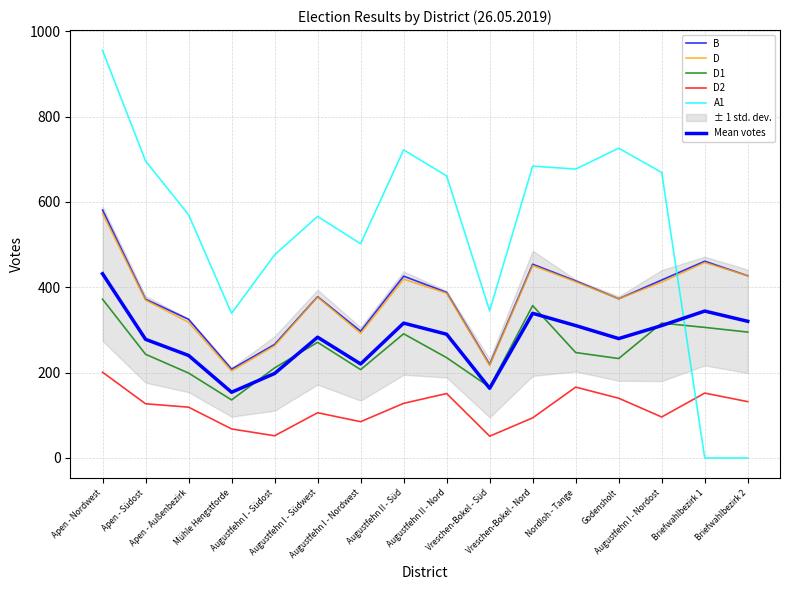

Reading left to right, extract all data points from this chart.

B: Apen - Nordwest=581.0	Apen - Südost=372.0	Apen - Außenbezirk=325.0	Mühle Hengstforde=208.0	Augustfehn I - Südost=266.0	Augustfehn I - Südwest=378.0	Augustfehn I - Nordwest=297.0	Augustfehn II - Süd=426.0	Augustfehn II - Nord=388.0	Vreschen-Bokel - Süd=219.0	Vreschen-Bokel - Nord=454.0	Nordloh - Tange=415.0	Godensholt=373.0	Augustfehn I - Nordost=417.0	Briefwahlbezirk 1=461.0	Briefwahlbezirk 2=427.0
D: Apen - Nordwest=573.0	Apen - Südost=370.0	Apen - Außenbezirk=318.0	Mühle Hengstforde=204.0	Augustfehn I - Südost=263.0	Augustfehn I - Südwest=377.0	Augustfehn I - Nordwest=292.0	Augustfehn II - Süd=419.0	Augustfehn II - Nord=386.0	Vreschen-Bokel - Süd=217.0	Vreschen-Bokel - Nord=451.0	Nordloh - Tange=413.0	Godensholt=373.0	Augustfehn I - Nordost=412.0	Briefwahlbezirk 1=458.0	Briefwahlbezirk 2=427.0
D1: Apen - Nordwest=372.0	Apen - Südost=243.0	Apen - Außenbezirk=199.0	Mühle Hengstforde=136.0	Augustfehn I - Südost=211.0	Augustfehn I - Südwest=271.0	Augustfehn I - Nordwest=207.0	Augustfehn II - Süd=291.0	Augustfehn II - Nord=235.0	Vreschen-Bokel - Süd=166.0	Vreschen-Bokel - Nord=357.0	Nordloh - Tange=247.0	Godensholt=233.0	Augustfehn I - Nordost=316.0	Briefwahlbezirk 1=306.0	Briefwahlbezirk 2=295.0
D2: Apen - Nordwest=201.0	Apen - Südost=127.0	Apen - Außenbezirk=119.0	Mühle Hengstforde=68.0	Augustfehn I - Südost=52.0	Augustfehn I - Südwest=106.0	Augustfehn I - Nordwest=85.0	Augustfehn II - Süd=128.0	Augustfehn II - Nord=151.0	Vreschen-Bokel - Süd=51.0	Vreschen-Bokel - Nord=94.0	Nordloh - Tange=166.0	Godensholt=140.0	Augustfehn I - Nordost=96.0	Briefwahlbezirk 1=152.0	Briefwahlbezirk 2=132.0
A1: Apen - Nordwest=955.0	Apen - Südost=696.0	Apen - Außenbezirk=570.0	Mühle Hengstforde=339.0	Augustfehn I - Südost=476.0	Augustfehn I - Südwest=566.0	Augustfehn I - Nordwest=502.0	Augustfehn II - Süd=722.0	Augustfehn II - Nord=661.0	Vreschen-Bokel - Süd=345.0	Vreschen-Bokel - Nord=684.0	Nordloh - Tange=677.0	Godensholt=726.0	Augustfehn I - Nordost=669.0	Briefwahlbezirk 1=0.0	Briefwahlbezirk 2=0.0
Mean votes: Apen - Nordwest=431.8	Apen - Südost=278.0	Apen - Außenbezirk=240.2	Mühle Hengstforde=154.0	Augustfehn I - Südost=198.0	Augustfehn I - Südwest=283.0	Augustfehn I - Nordwest=220.2	Augustfehn II - Süd=316.0	Augustfehn II - Nord=290.0	Vreschen-Bokel - Süd=163.2	Vreschen-Bokel - Nord=339.0	Nordloh - Tange=310.2	Godensholt=279.8	Augustfehn I - Nordost=310.2	Briefwahlbezirk 1=344.2	Briefwahlbezirk 2=320.2